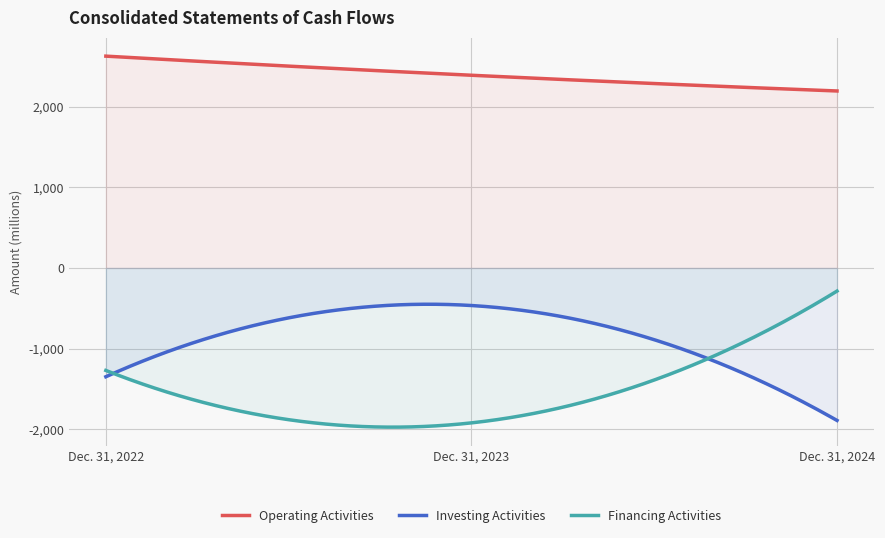

Reading left to right, transcribe all the data shown in this chart.

Operating Activities: Dec. 31, 2022=2626	Dec. 31, 2023=2389	Dec. 31, 2024=2194
Investing Activities: Dec. 31, 2022=-1349	Dec. 31, 2023=-466	Dec. 31, 2024=-1891
Financing Activities: Dec. 31, 2022=-1271	Dec. 31, 2023=-1921	Dec. 31, 2024=-287